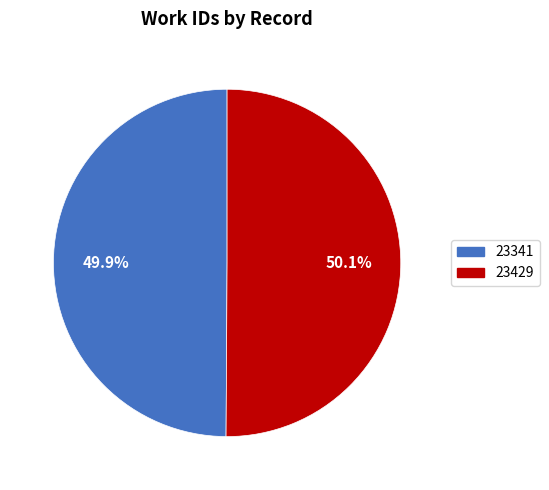

What is the ratio of the value at 23429 to the value at 23341?

1.0